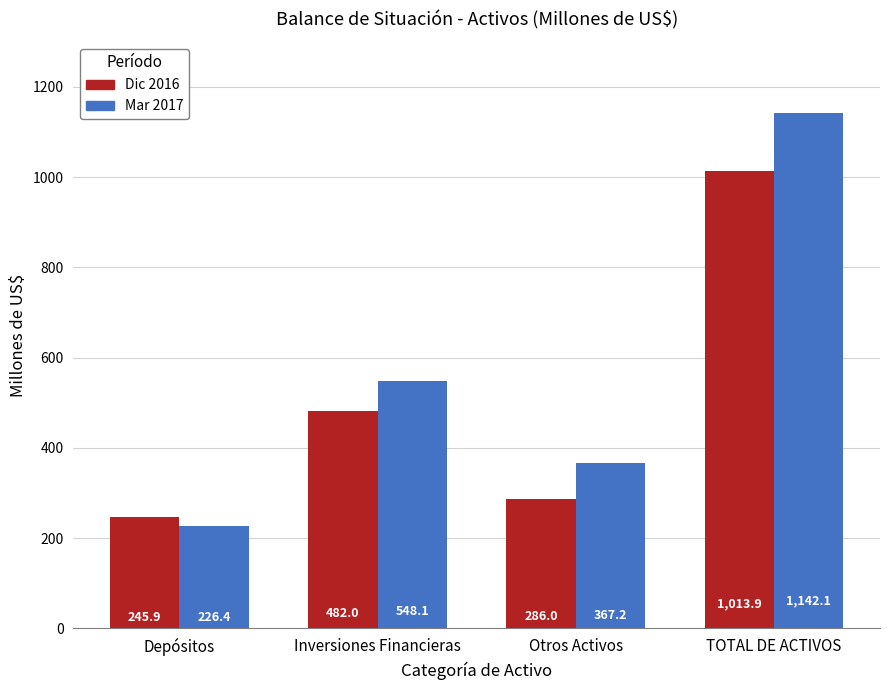

Which series has the widest spread of values?

Mar 2017